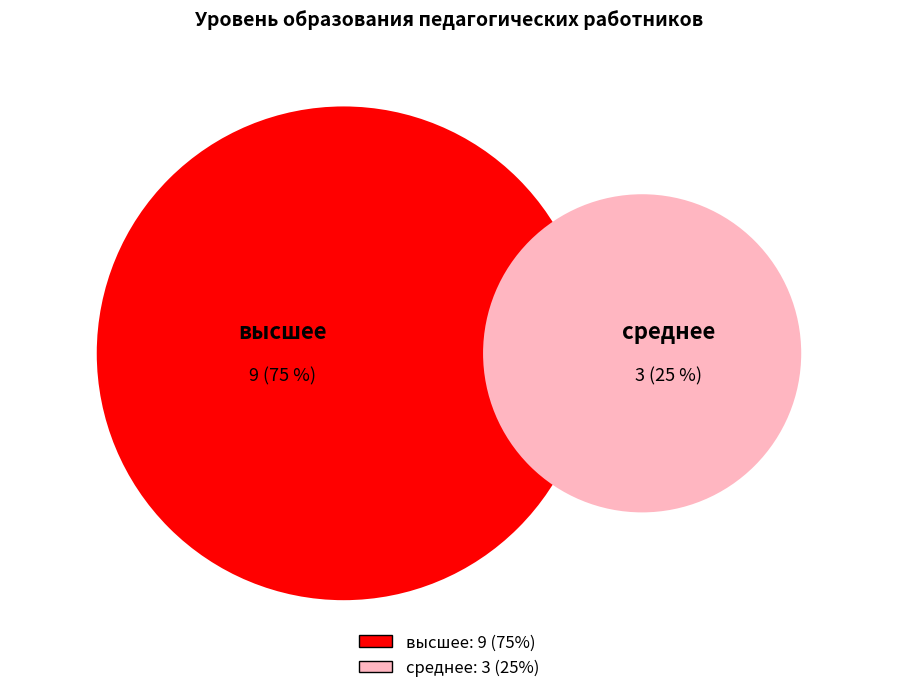

To the nearest percent, what is the average slice percentage?

50%